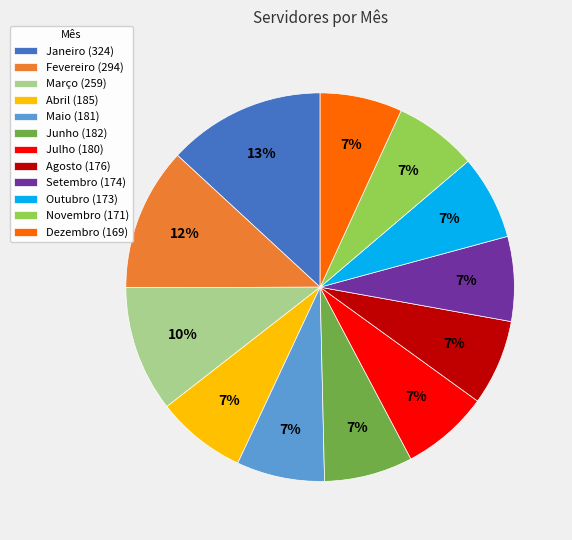

Which category has the biggest portion of the pie?

Janeiro